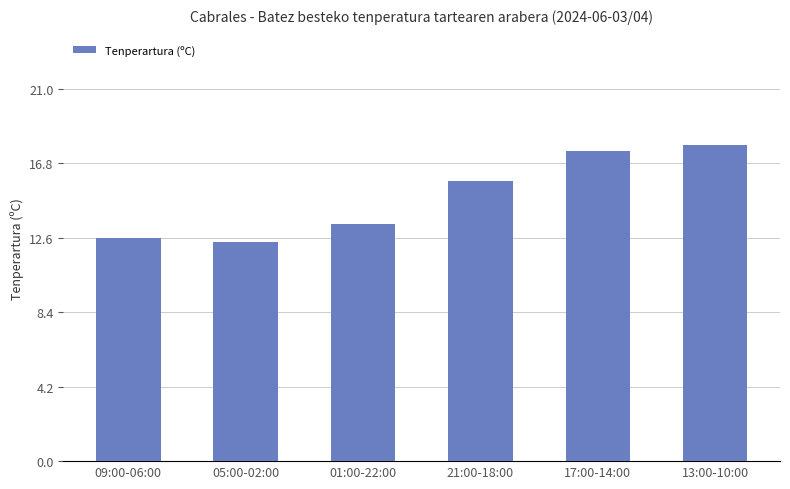

Is it true that the value at 09:00-06:00 is 12.6?

True